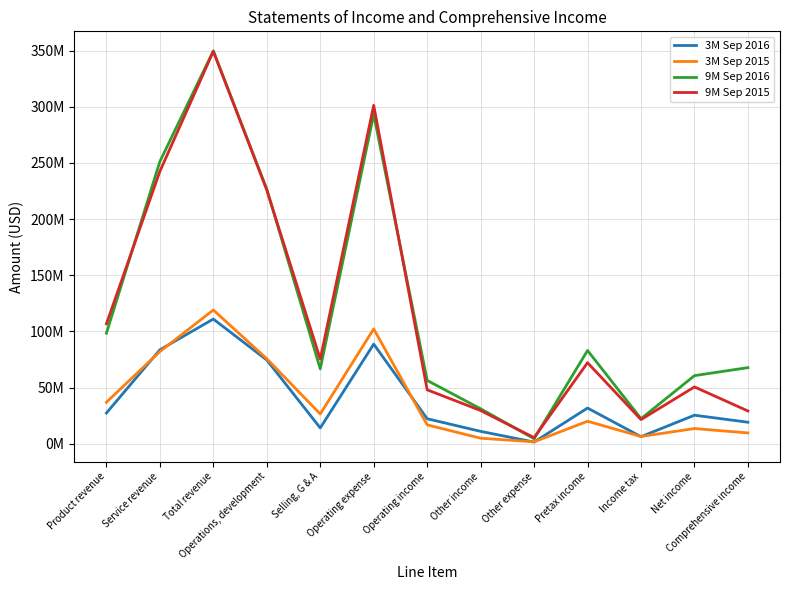

At which category does the chart reach its minimum across all series?

Other expense